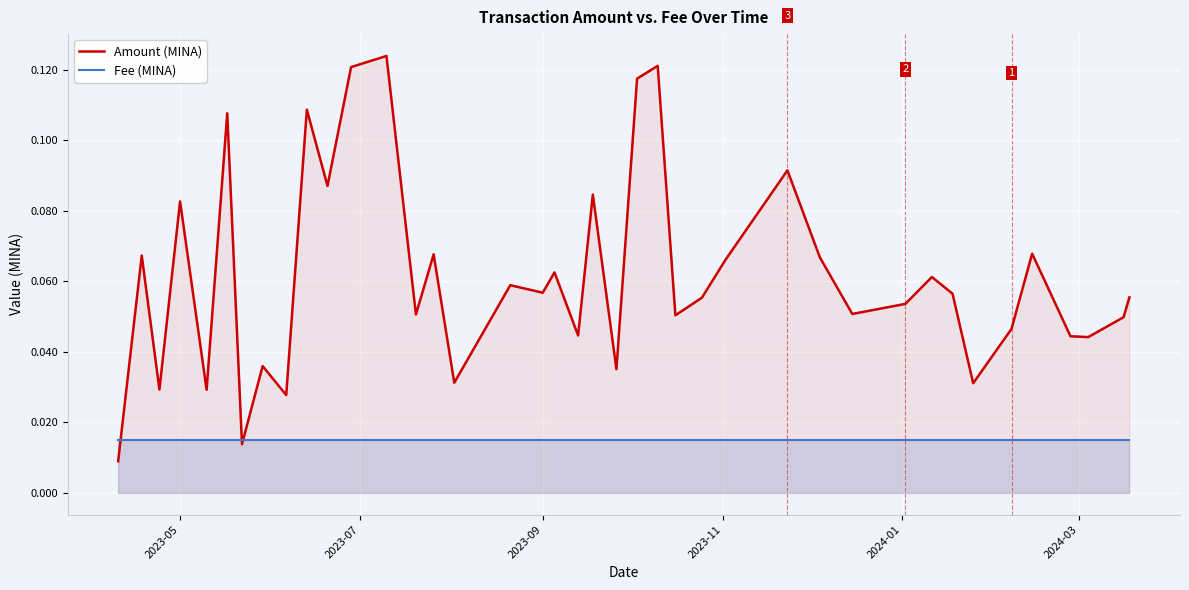

List the series in order of their peak value, lowest first.

Fee (MINA), Amount (MINA)